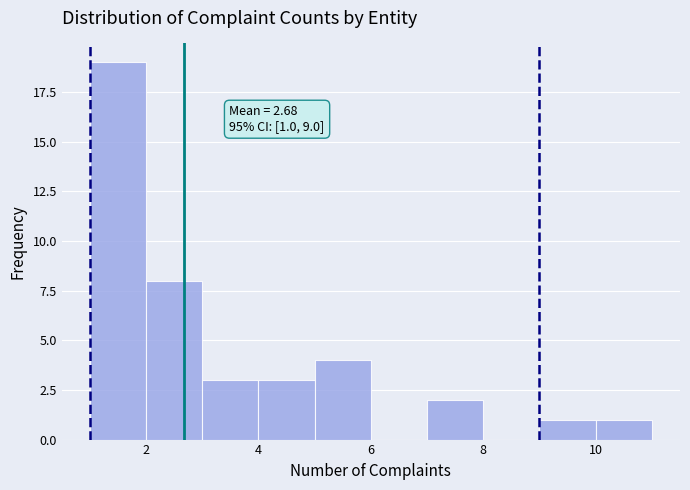

Which range on the x-axis has the tallest bar?

1 to 2